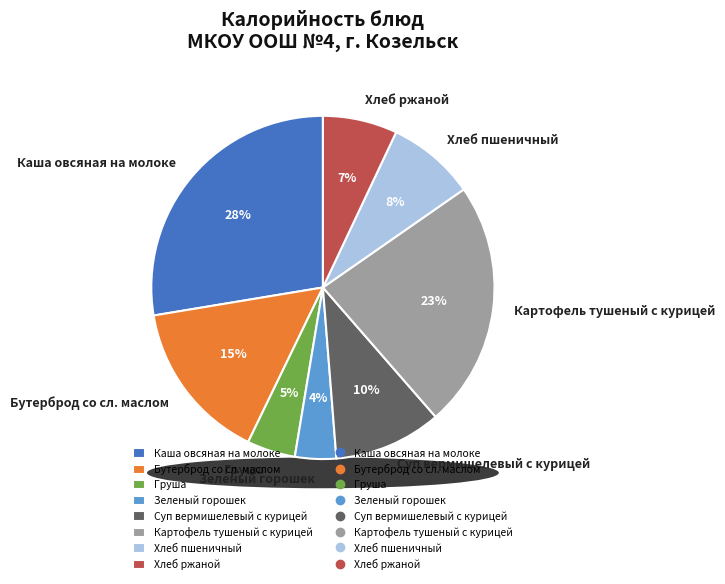

To the nearest percent, what is the difference between the Хлеб пшеничный and Картофель тушеный с курицей slice percentages?

15%